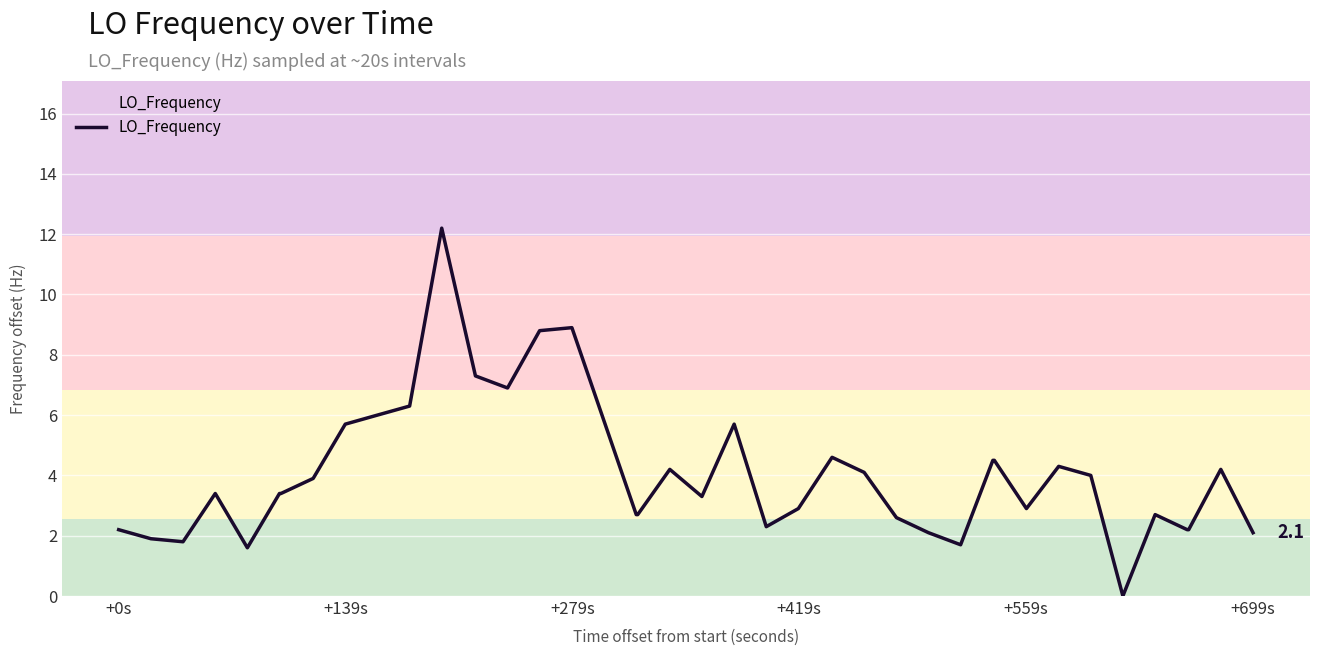

What is the maximum value shown in the chart?

12.2